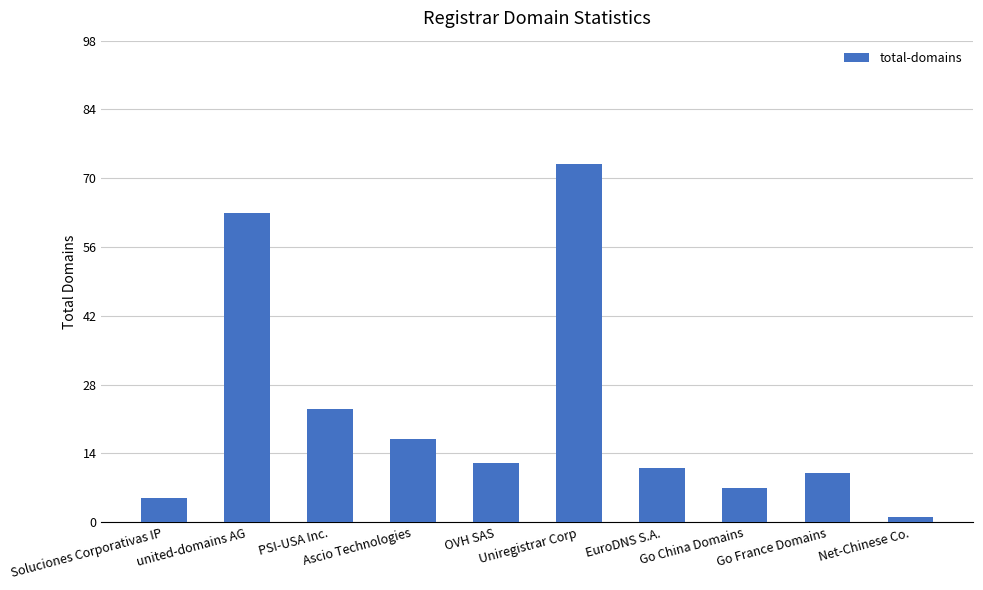

Reading left to right, list all the values displayed in this chart.

5	63	23	17	12	73	11	7	10	1